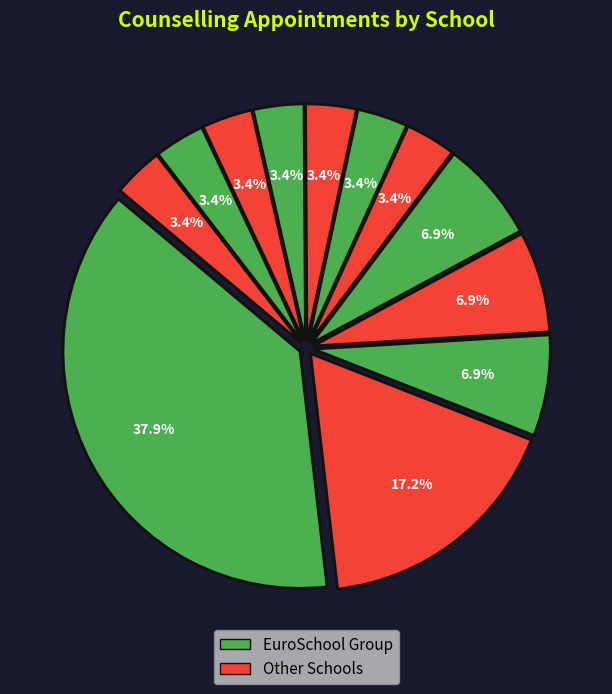

Count the number of slices in the pie.

12